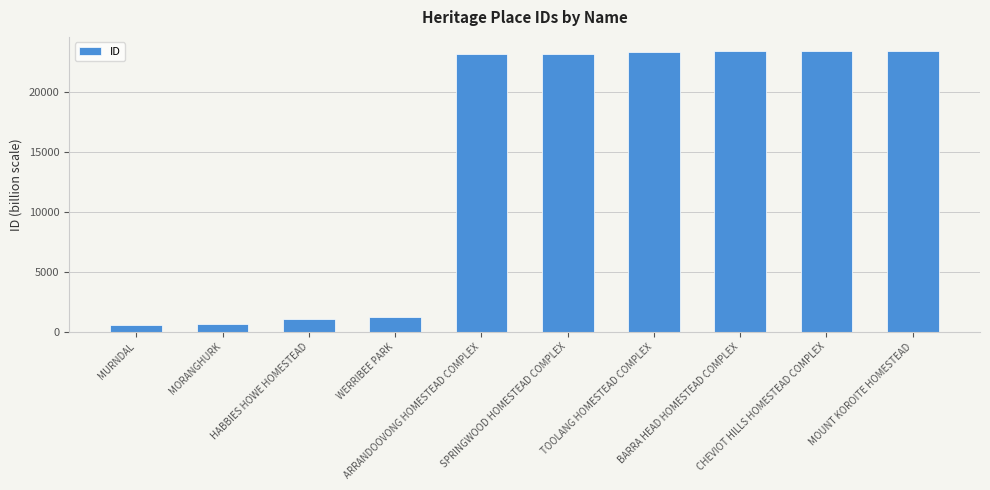

What is the smallest value displayed?

565